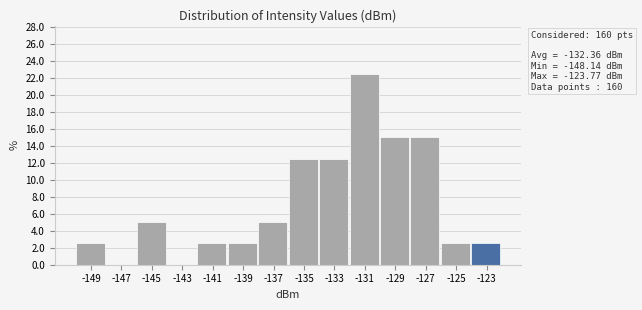

Which range on the x-axis has the tallest bar?

-132 to -130